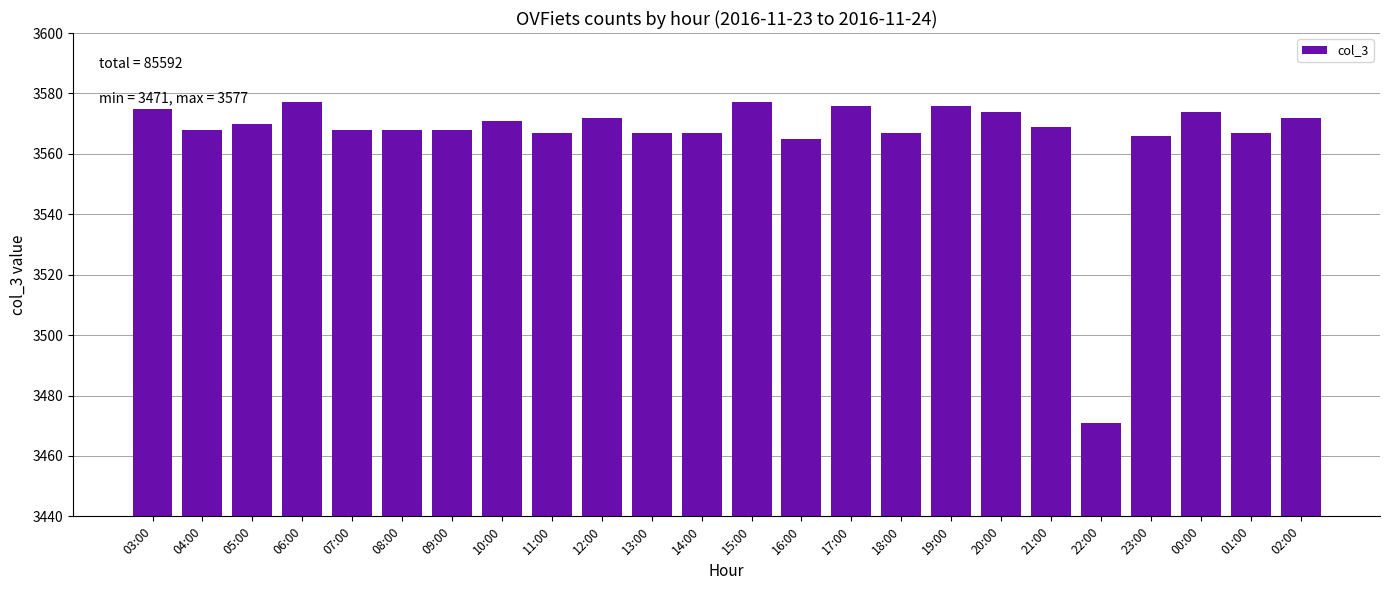

How many categories are shown in the chart?

24